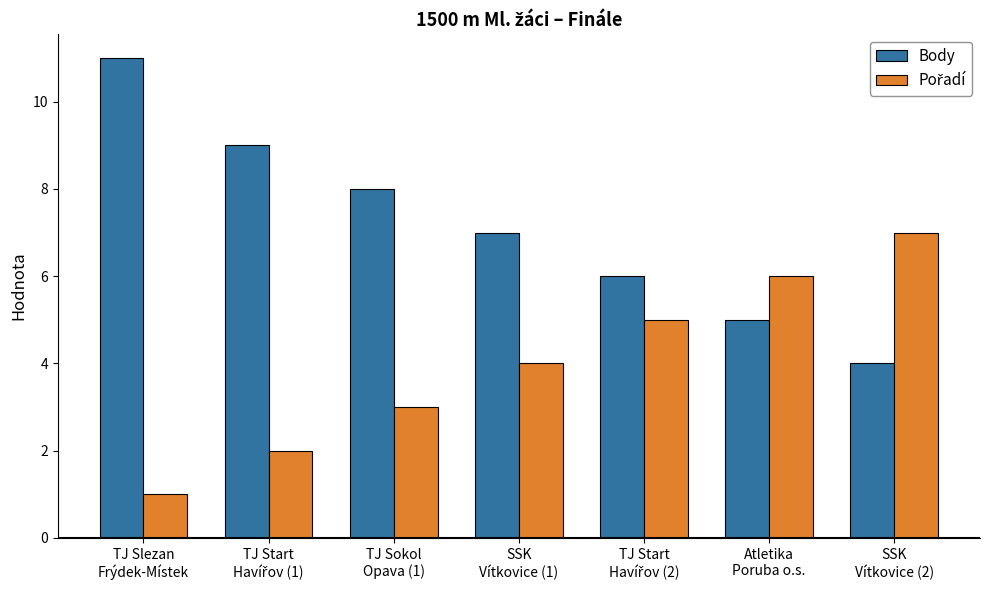

Which series has the largest total across all categories?

Body